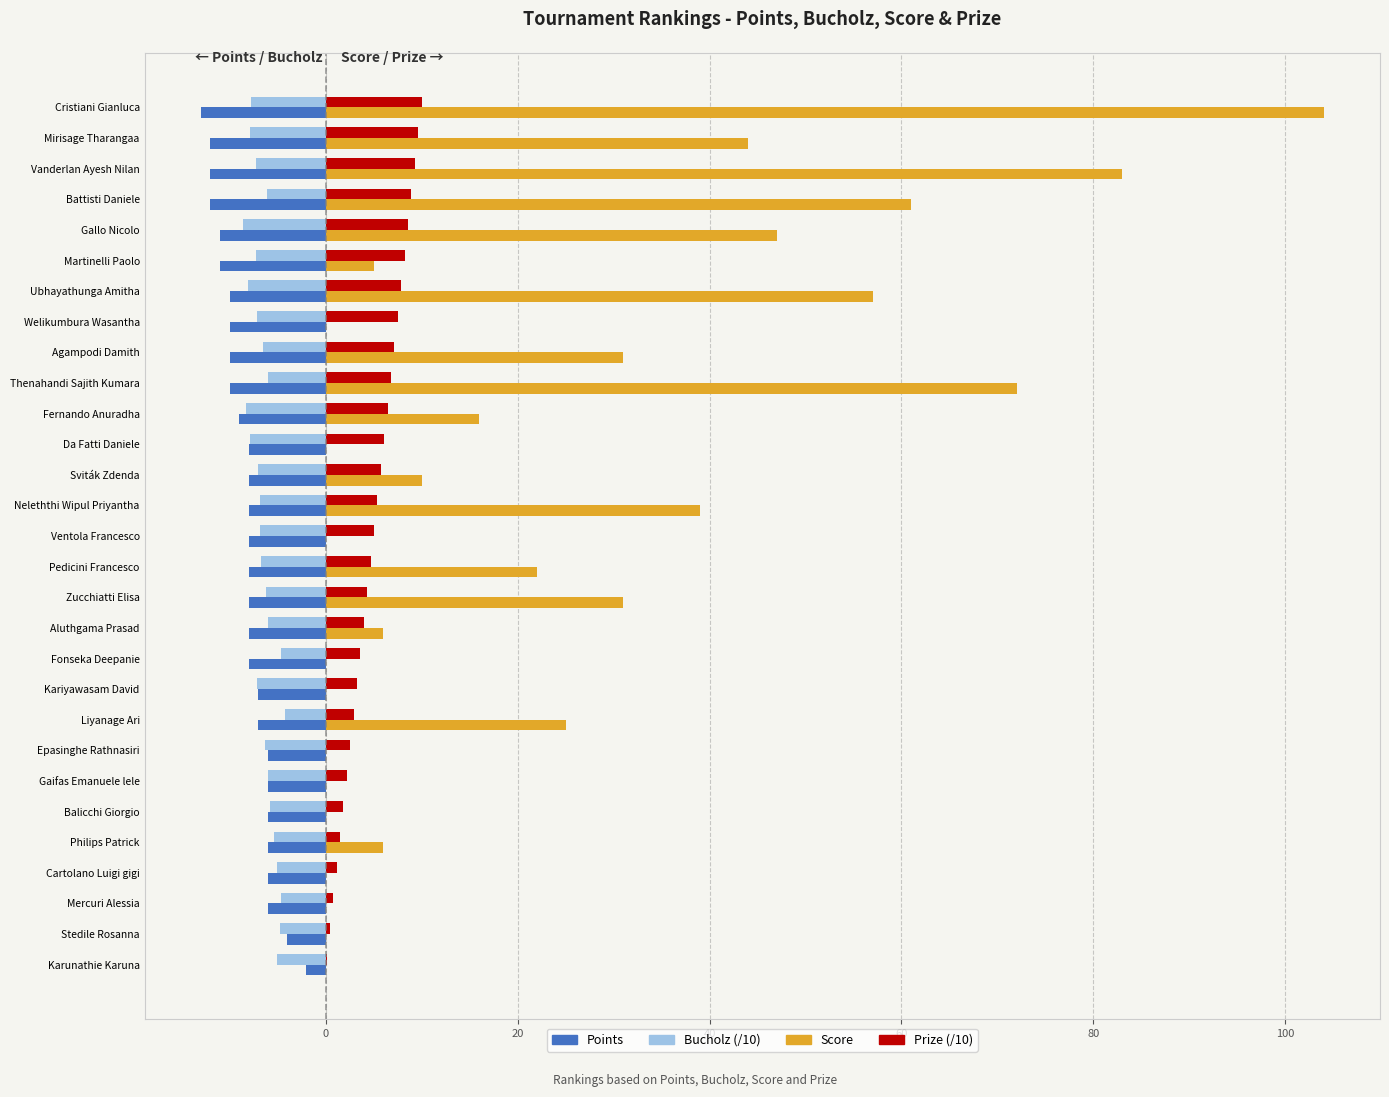

What is the sum of all Score values?

659.0